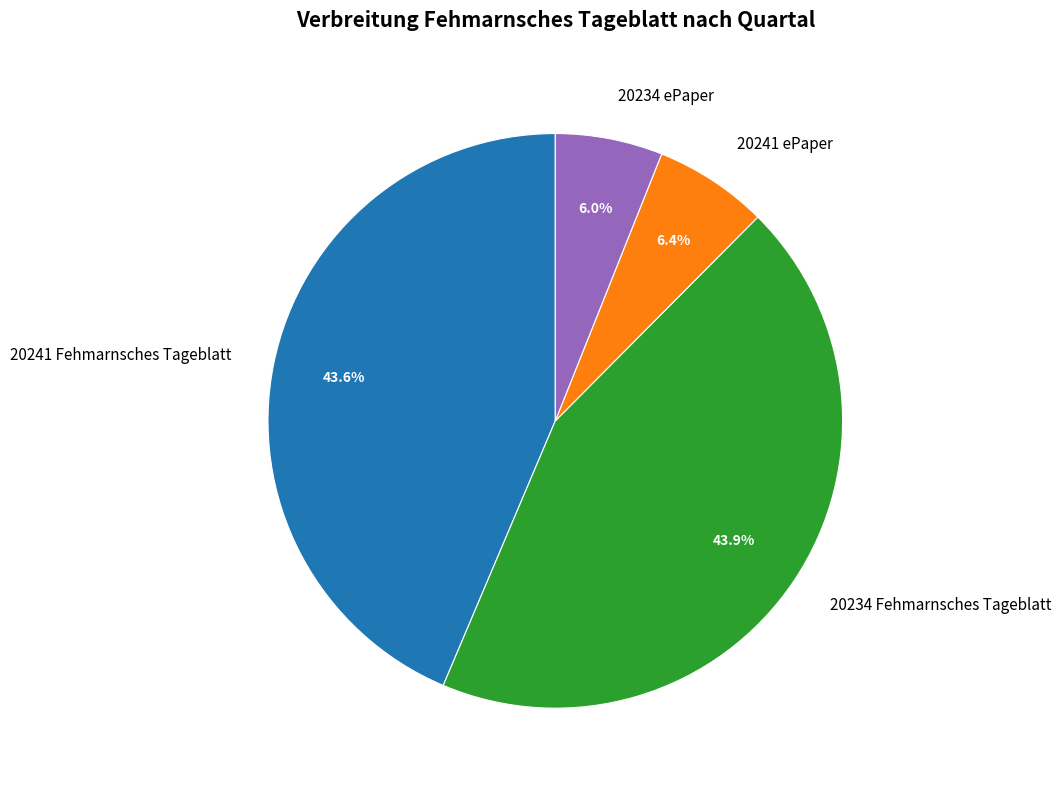

True or false: 20241 Fehmarnsches Tageblatt accounts for 53% of the total.

False